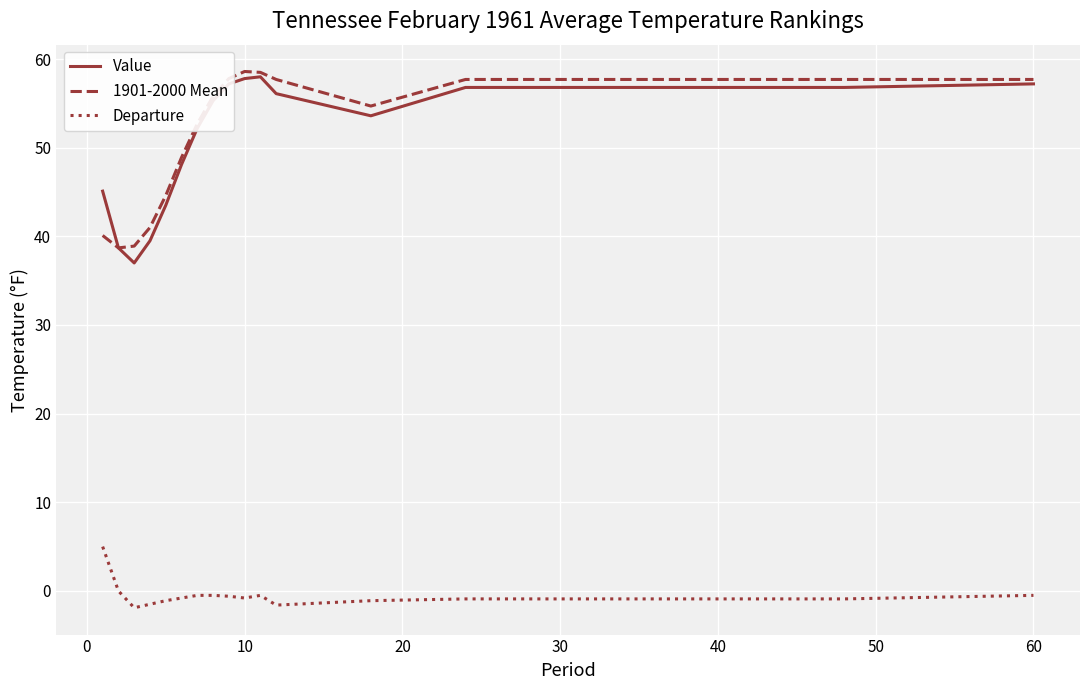

What is the maximum value for Departure?

5.0